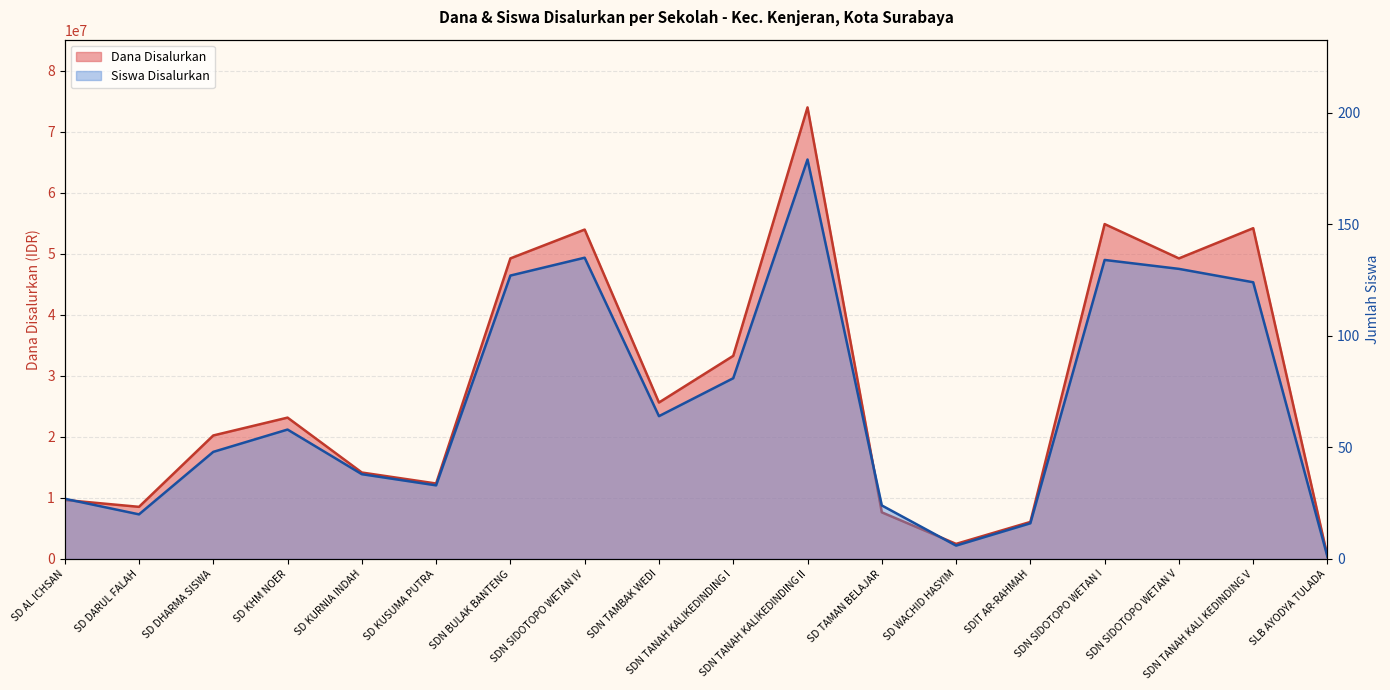

Is it true that Siswa Disalurkan equals 51 at SDN TANAH KALI KEDINDING V?

False